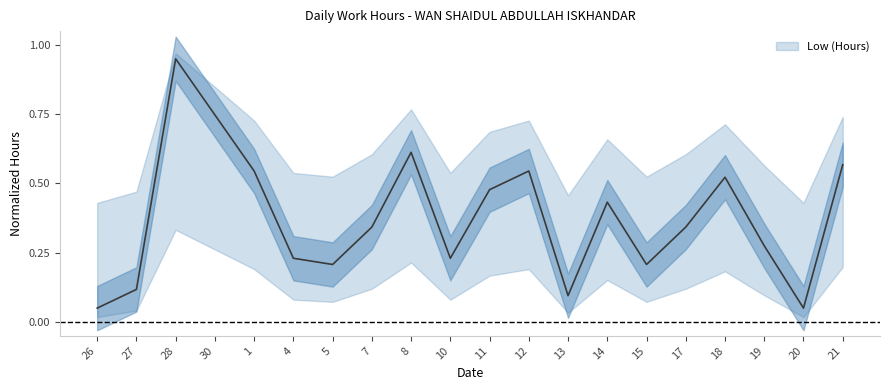

Where is the data nearest to the value 0?

26